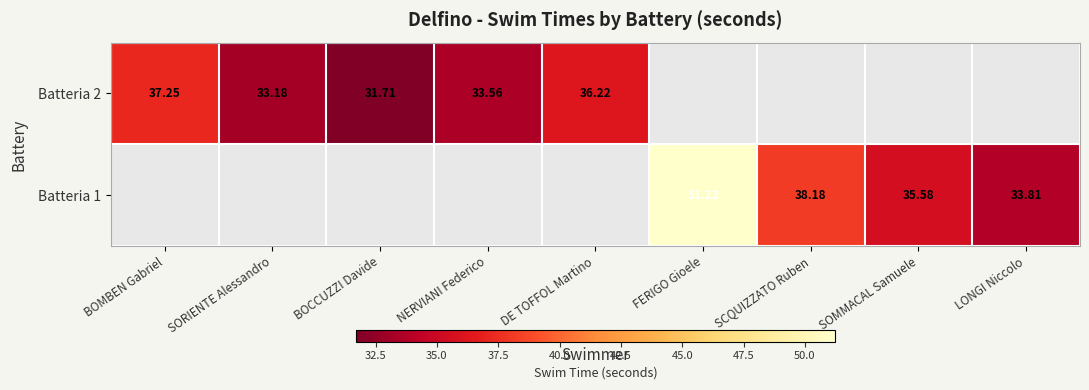

List the series in order of their overall mean, lowest first.

Batteria 2, Batteria 1